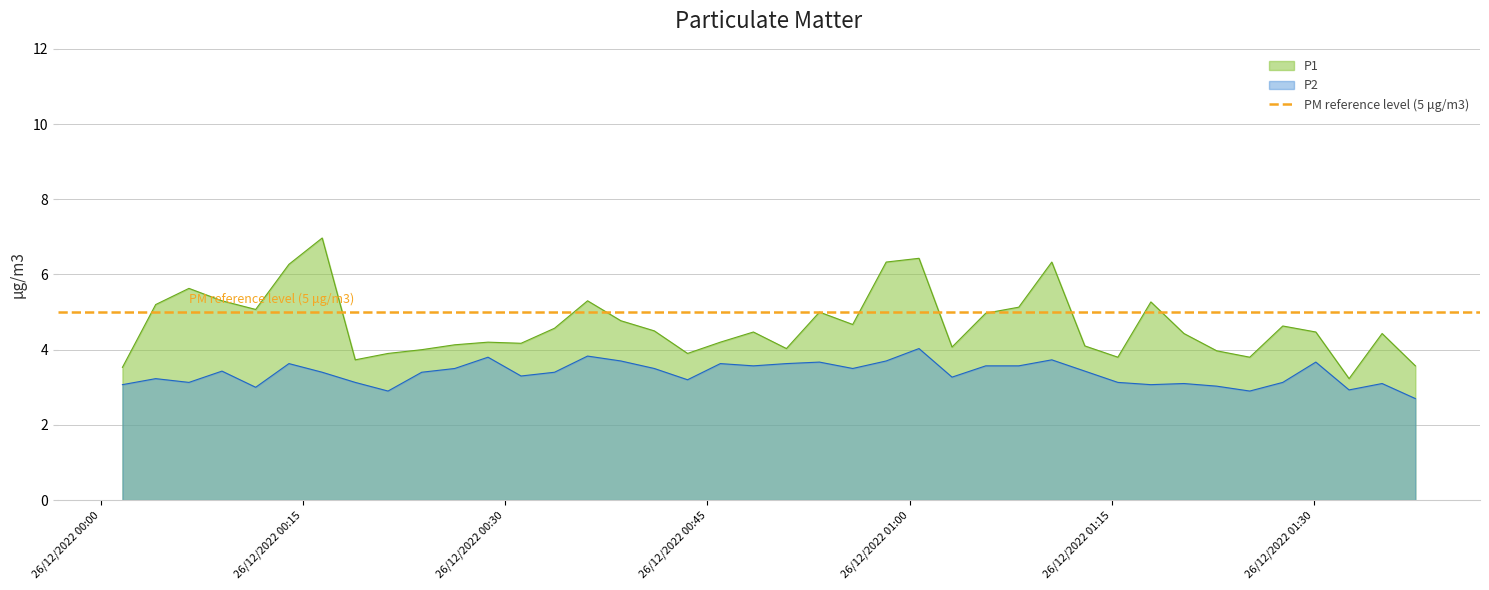

True or false: P1 and P2 cross at least once.

False